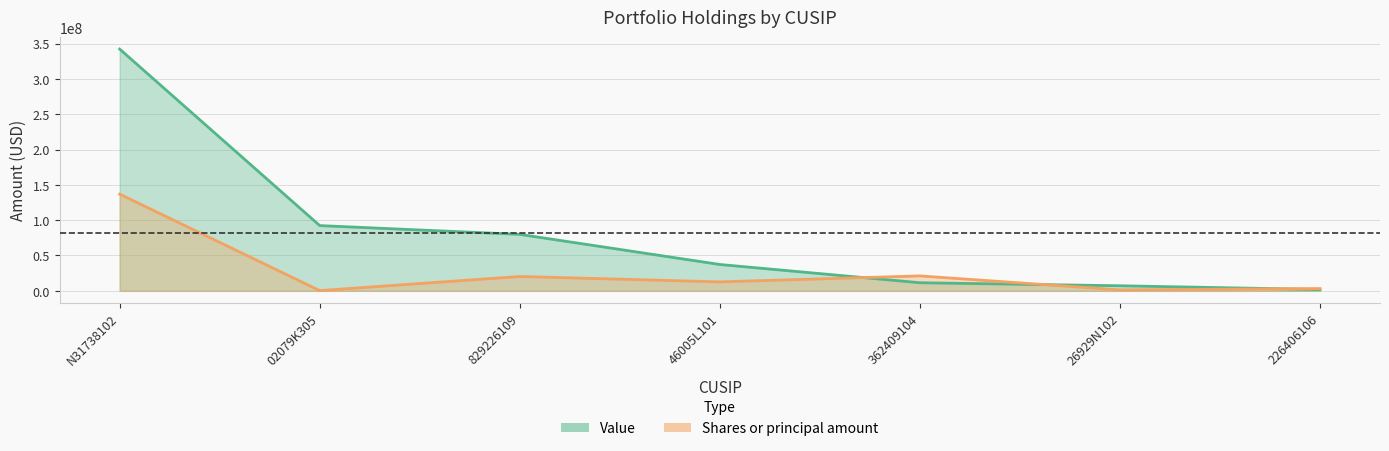

True or false: Value has a value of 7166000.0 at 26929N102.

True